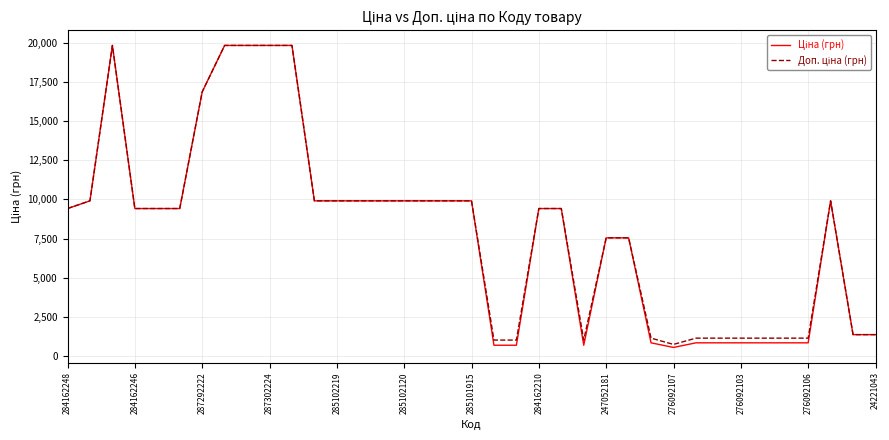

Which series has the widest spread of values?

Ціна (грн)